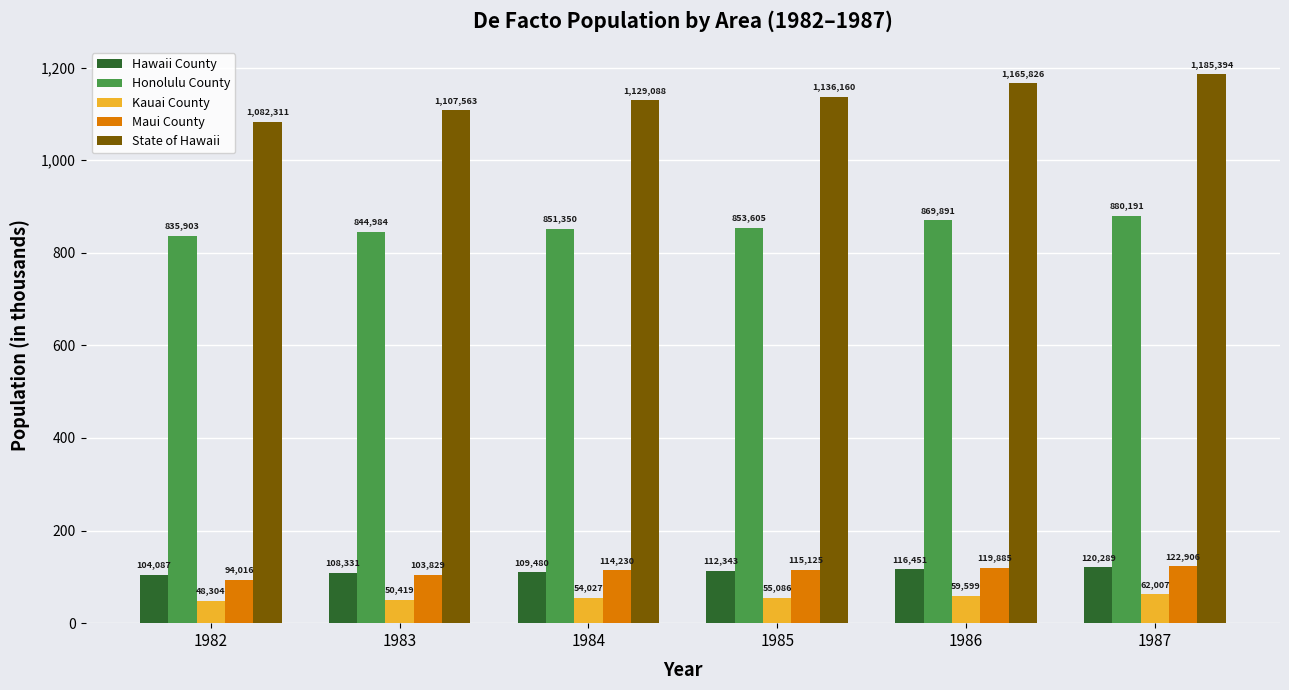

List the labels in order of State of Hawaii value, smallest first.

1982, 1983, 1984, 1985, 1986, 1987